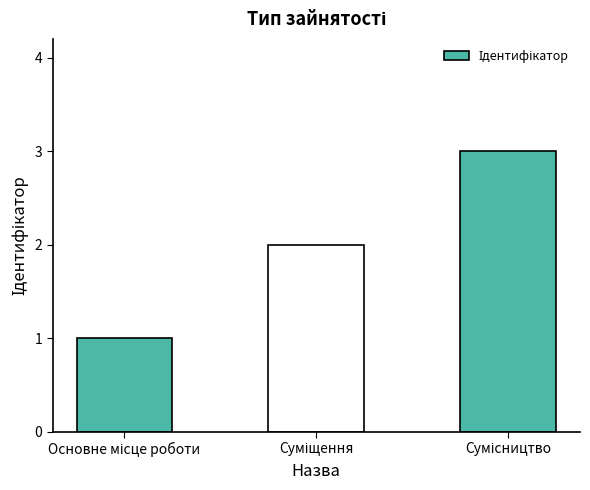

What is the greatest value displayed?

3